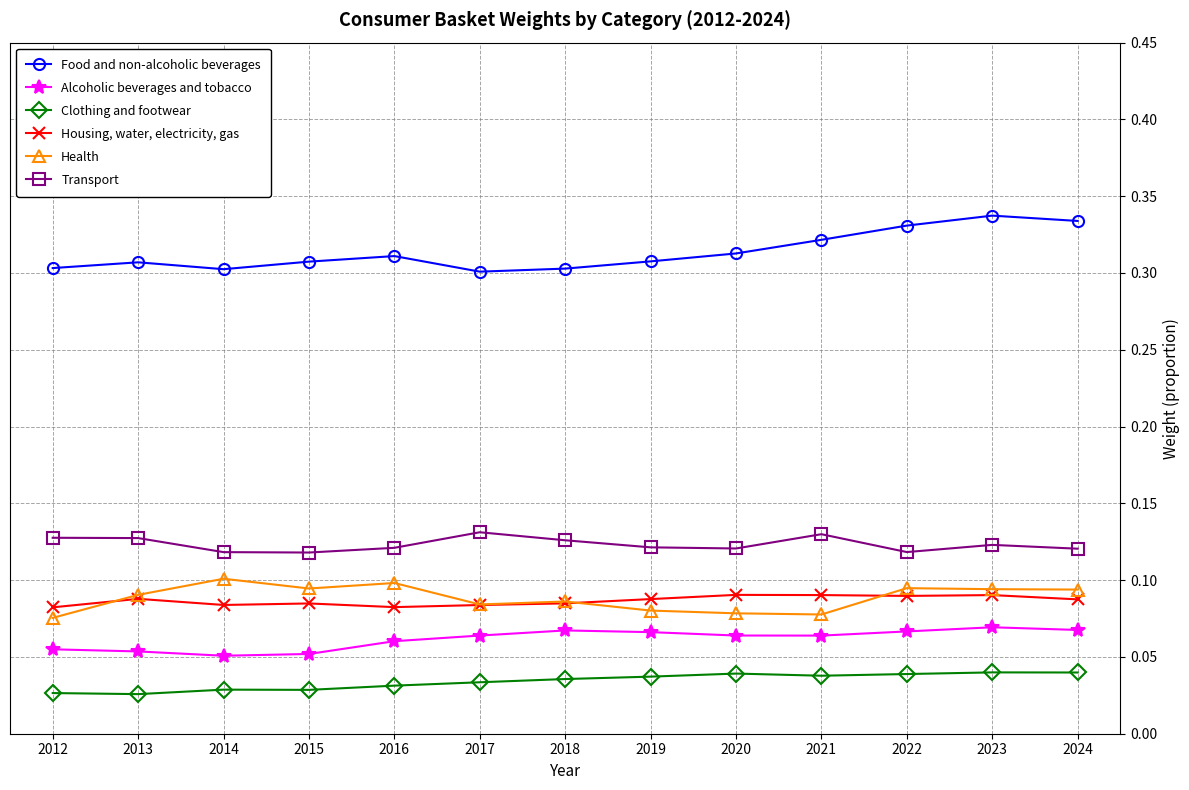

True or false: Transport and Clothing and footwear intersect in this chart.

False